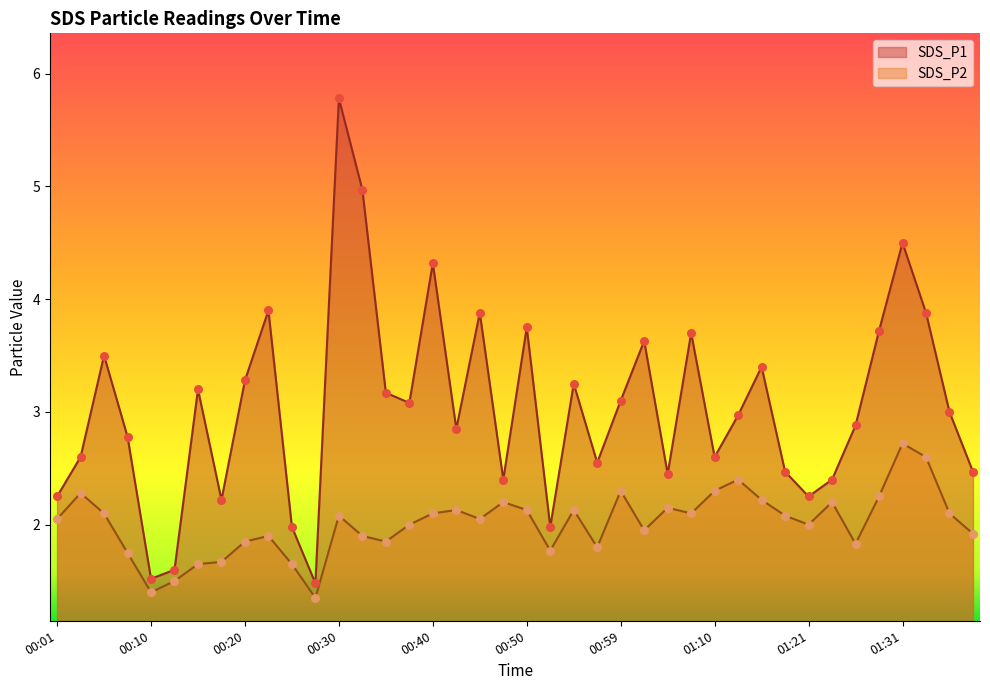

Which series reaches the maximum Y coordinate?

SDS_P1